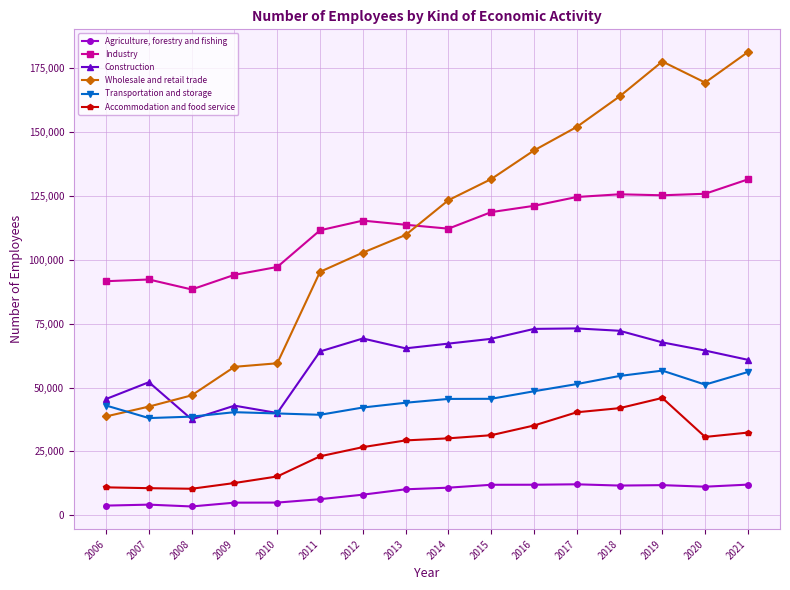

The value of Industry at 2009 is 40255. True or false?

False